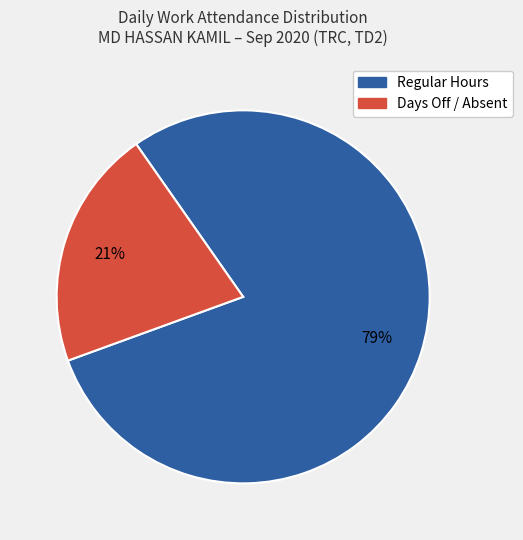

To the nearest percent, what is the difference between the largest and smallest slice percentages?

58%